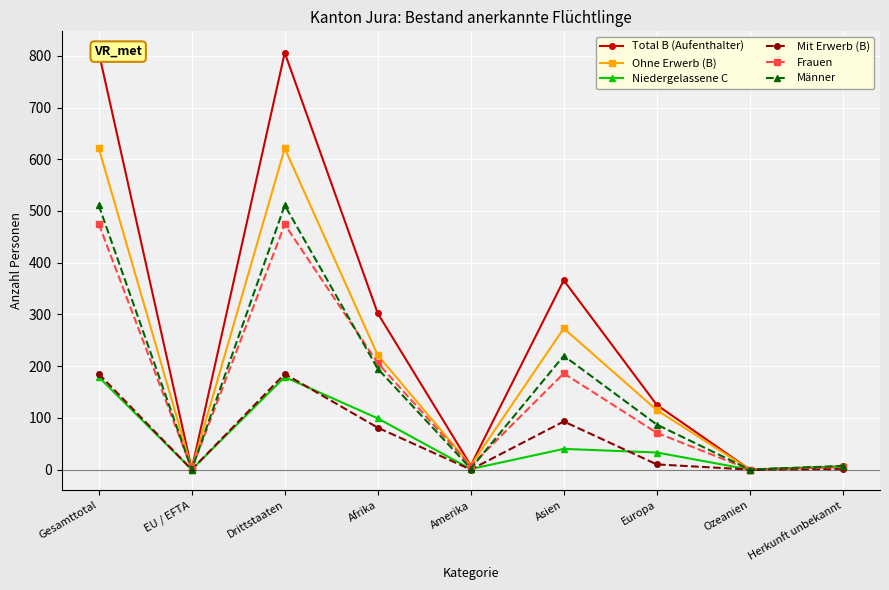

Where is the first local maximum for Mit Erwerb (B)?

Drittstaaten